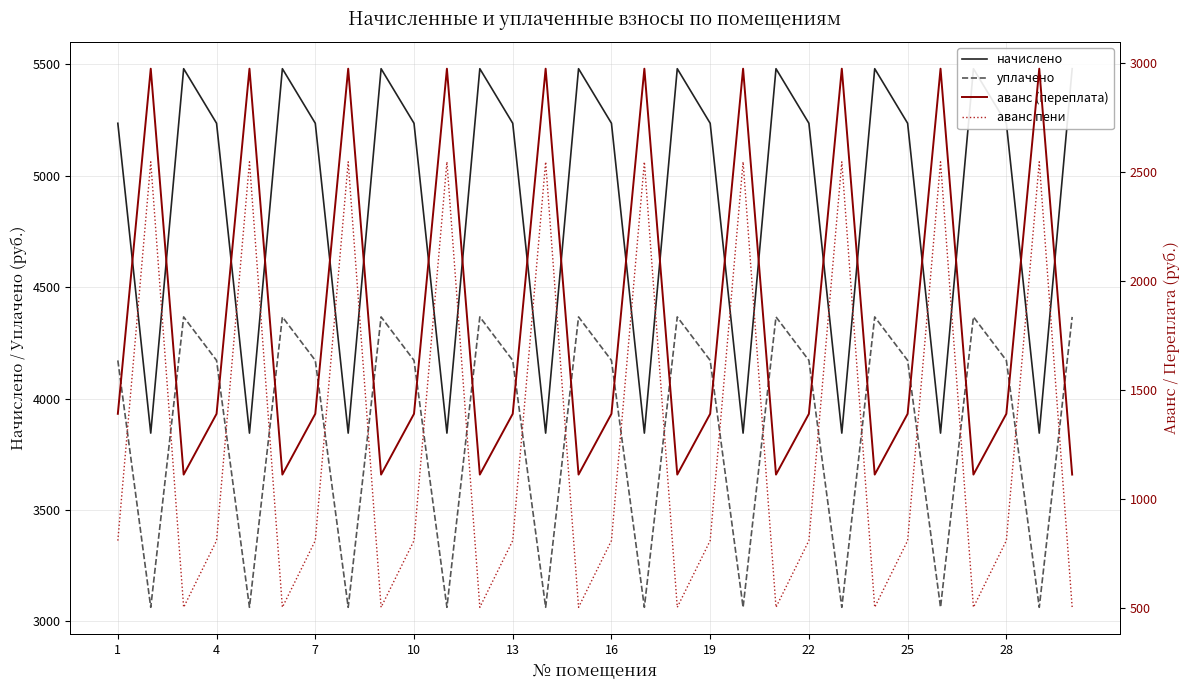

True or false: аванс пени and уплачено intersect in this chart.

False